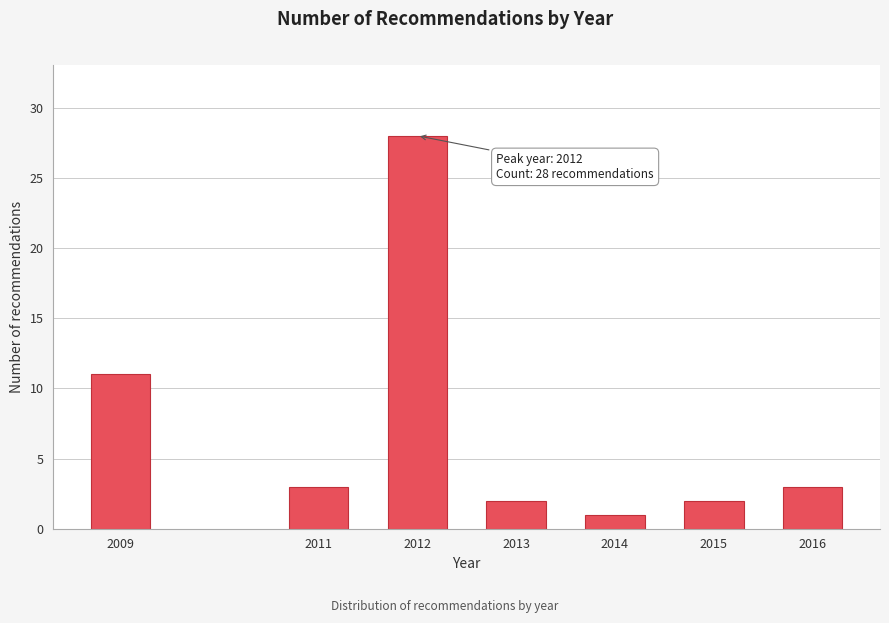

Reading left to right, list all the values displayed in this chart.

2009=11	2011=3	2012=28	2013=2	2014=1	2015=2	2016=3